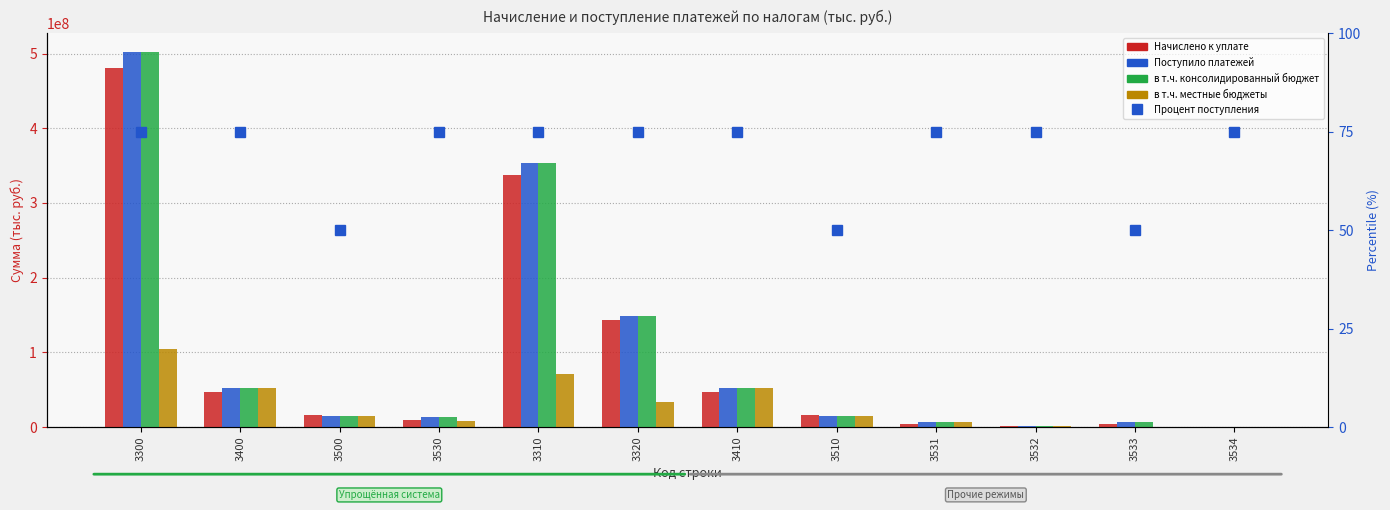

Does the chart contain stacked bars?

No